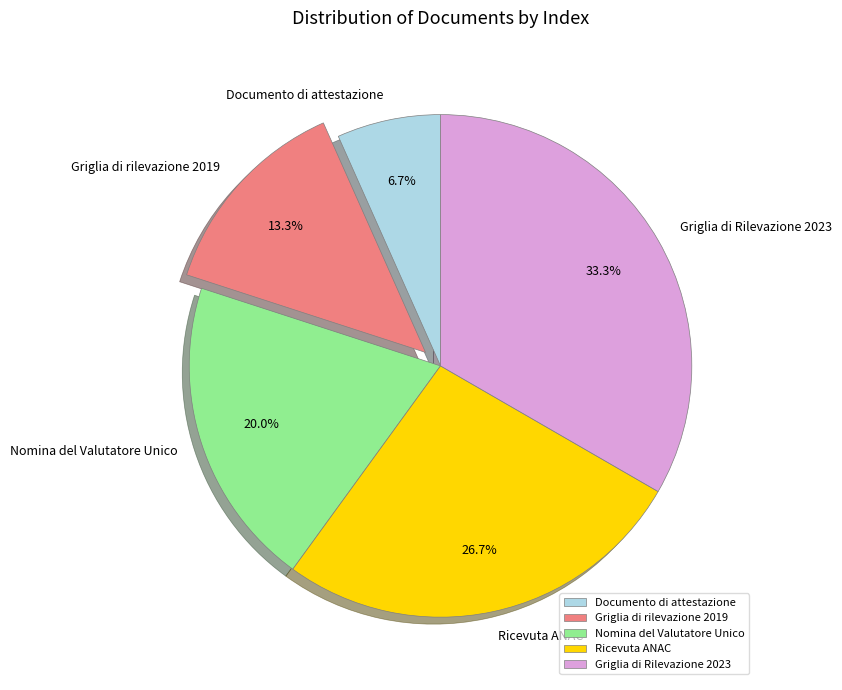

Approximately how many times larger is the value at Ricevuta ANAC compared to Documento di attestazione?

4.0